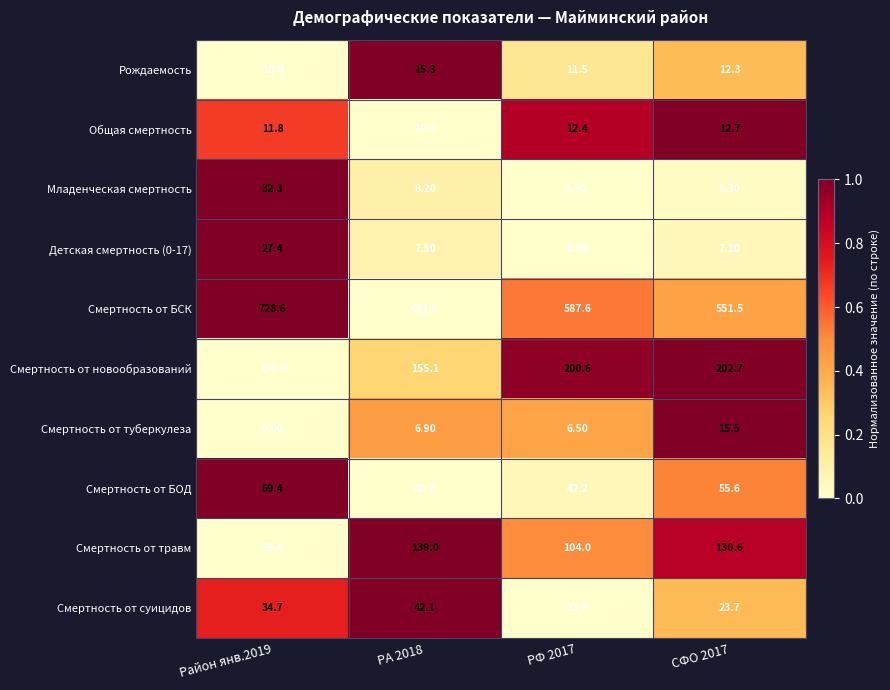

List the series in order of their peak value, lowest first.

Общая смертность, Рождаемость, Смертность от туберкулеза, Детская смертность (0-17), Младенческая смертность, Смертность от суицидов, Смертность от БОД, Смертность от травм, Смертность от новообразований, Смертность от БСК